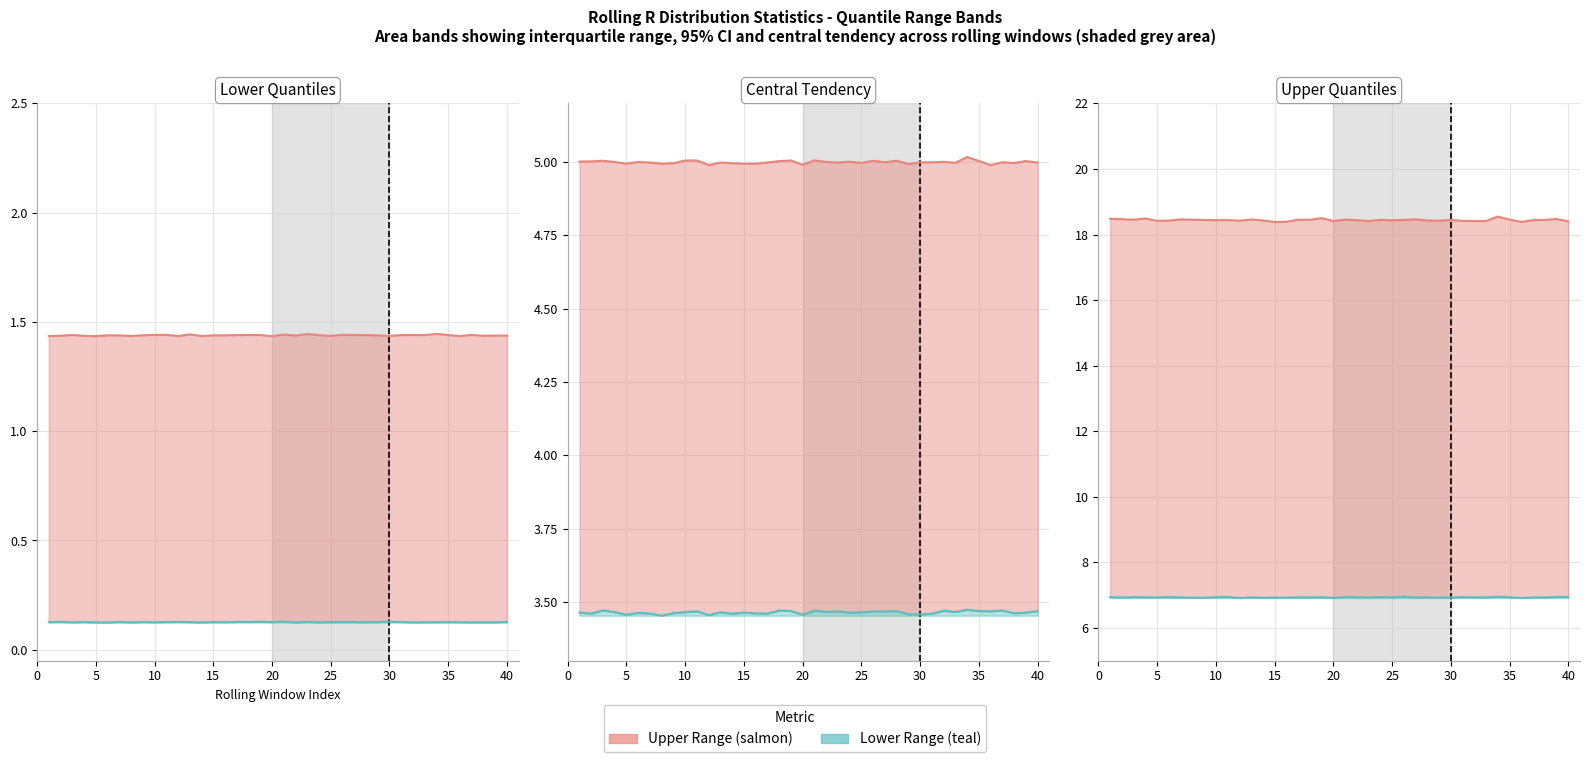

Is the value of Q0.25(R) at 20 greater than the value of Median(R) at 20?

No